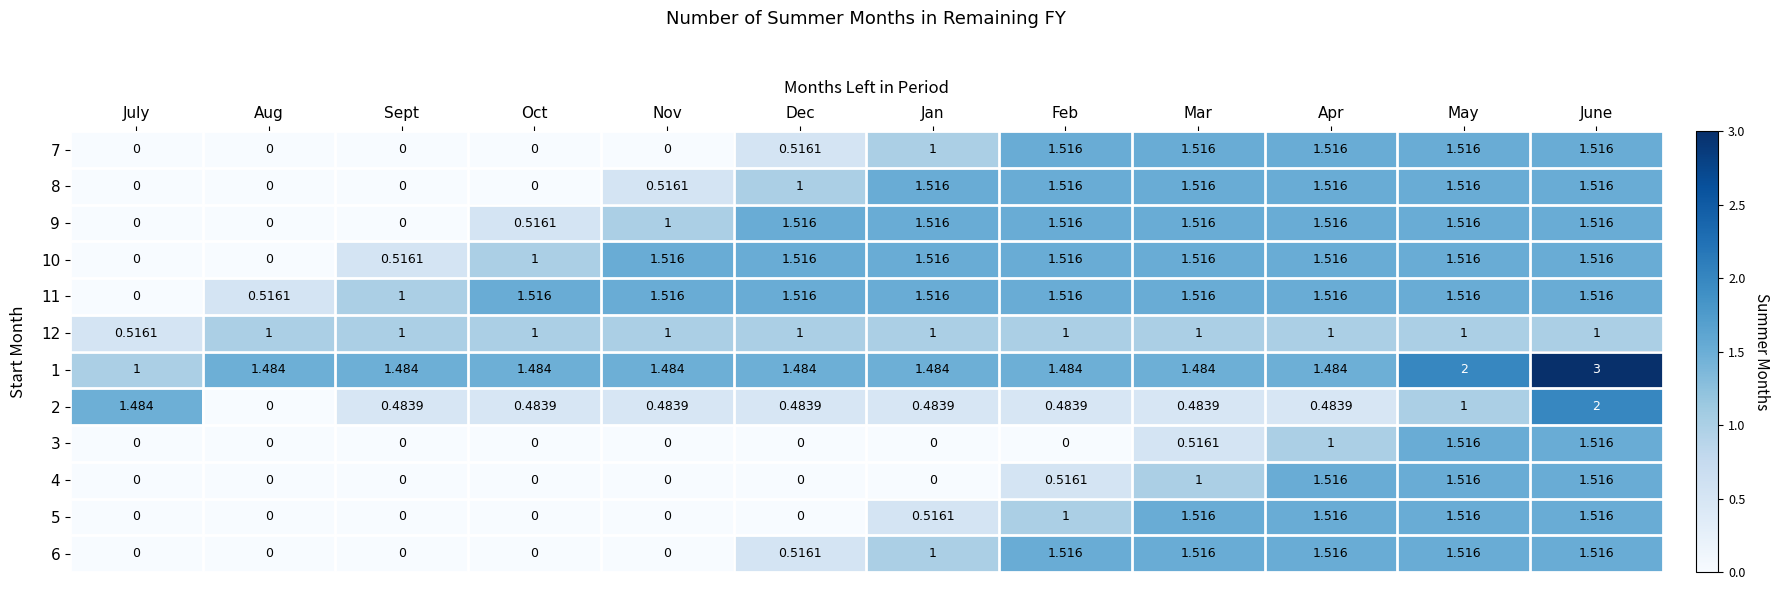

At which category is the sum across all series the highest?

June